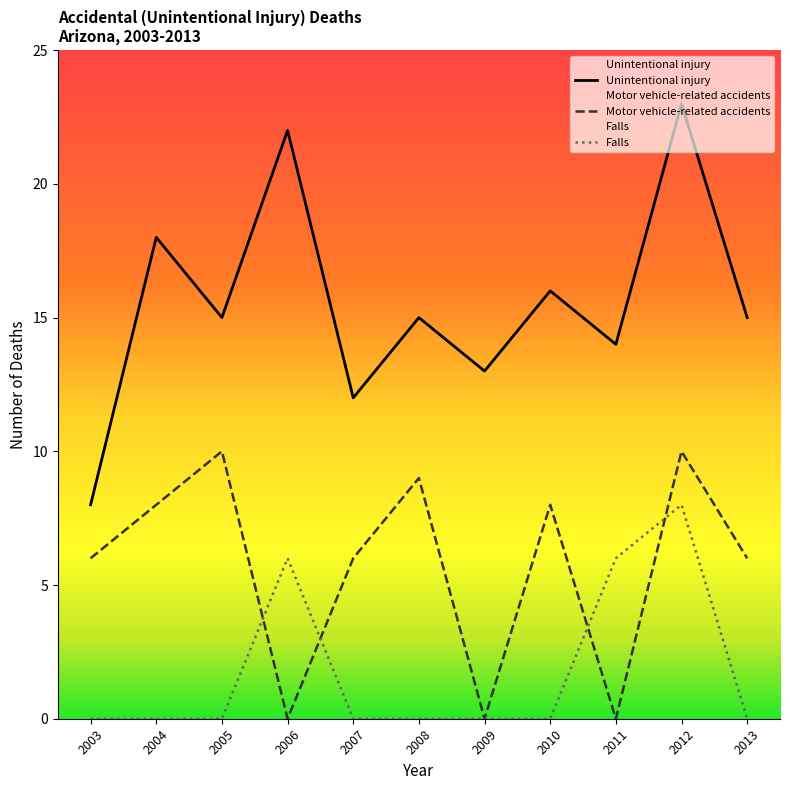

True or false: Falls has a value of 0 at 2007.

True